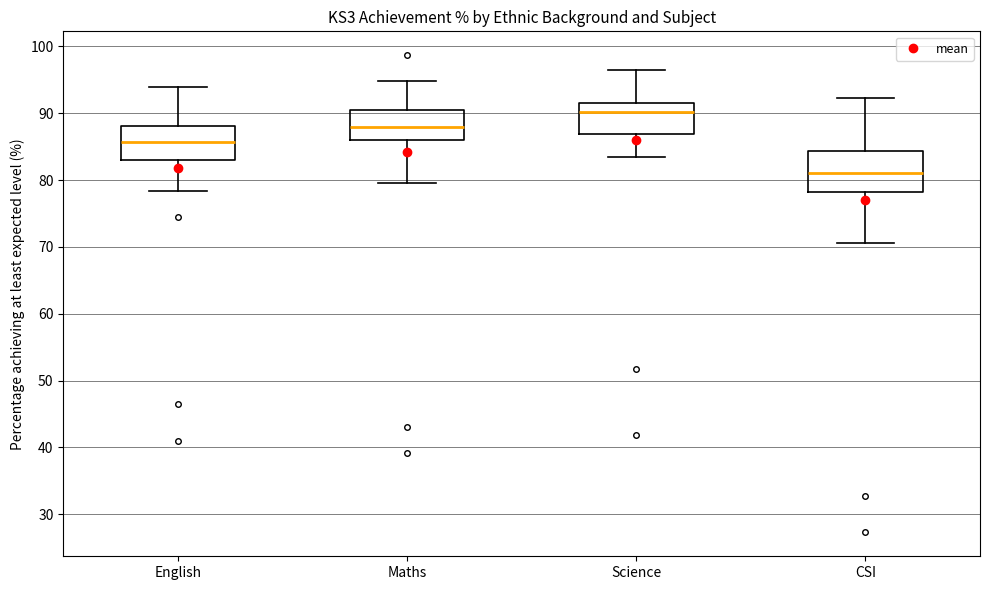

Which box's median line is the highest?

Science